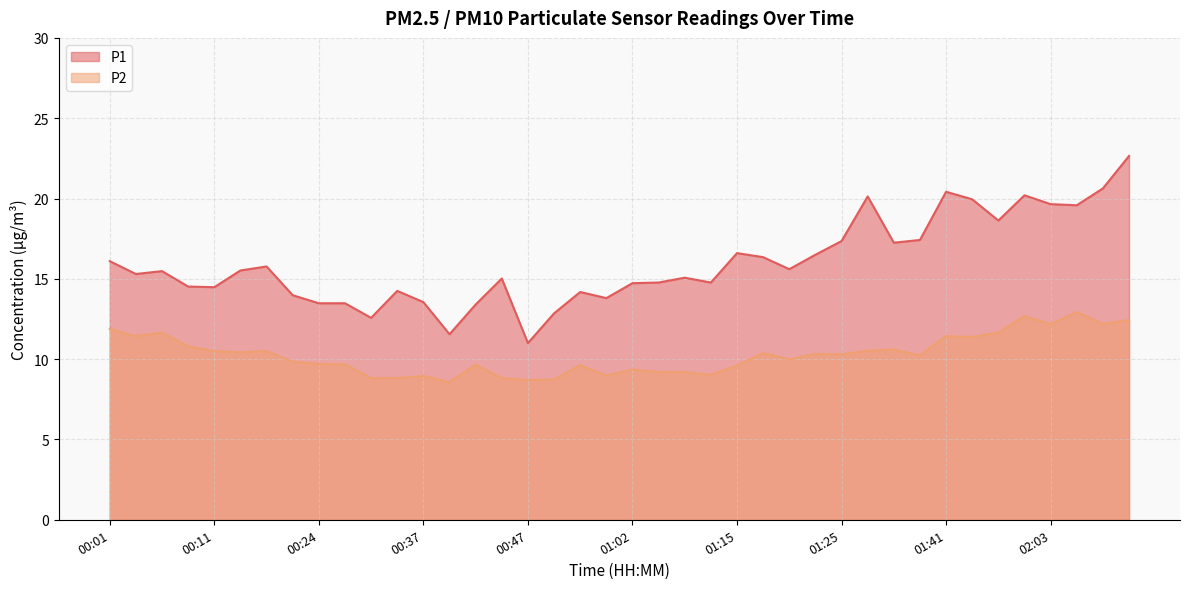

What is the difference between the second highest and minimum values in the P2 series?

4.1